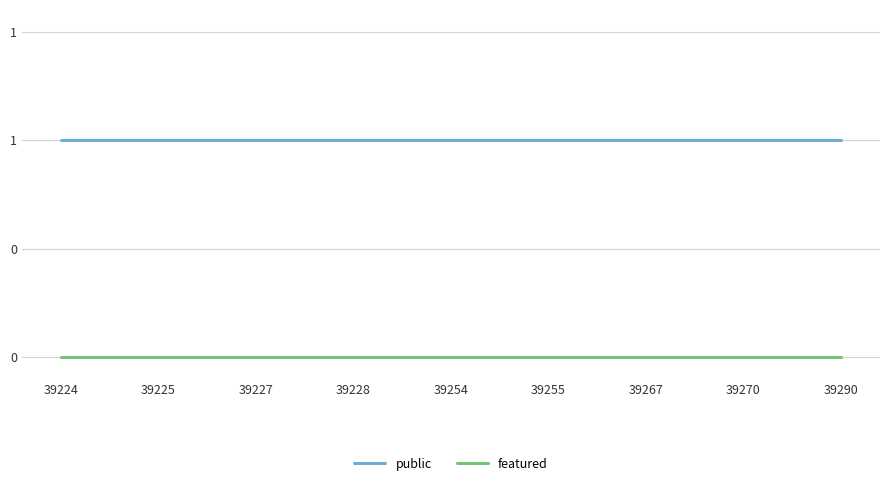

What is the sum of the public values at 39290 and 39254?

2